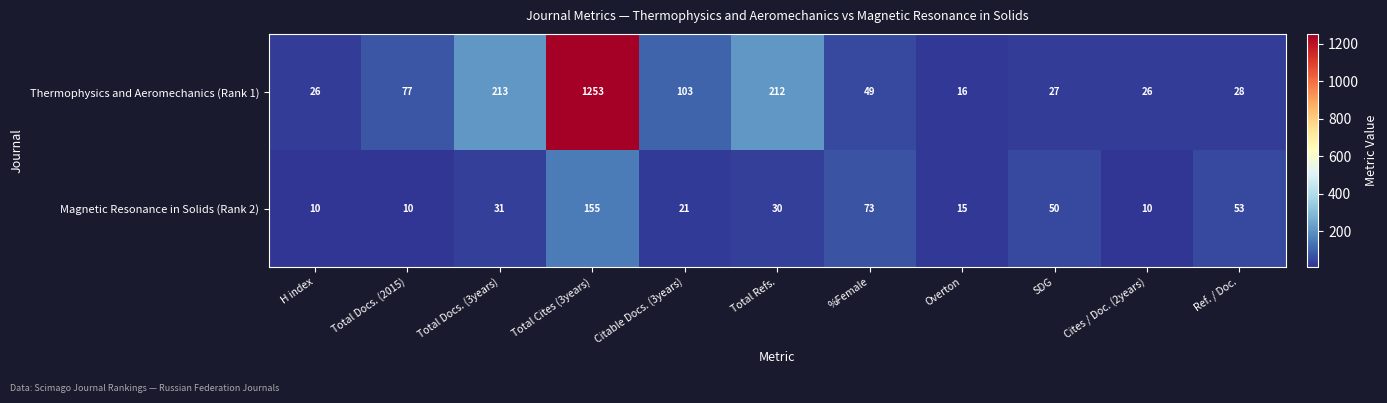

What is the sum of the Thermophysics and Aeromechanics (Rank 1) values at Total Refs. and Total Docs. (2015)?

289